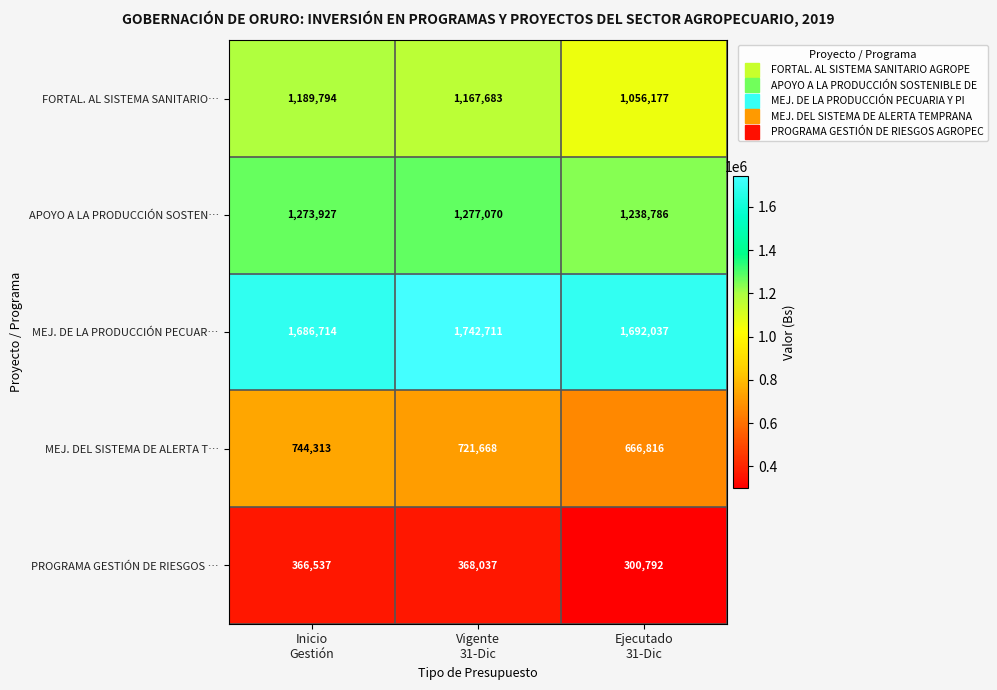

How many series are shown in this chart?

5